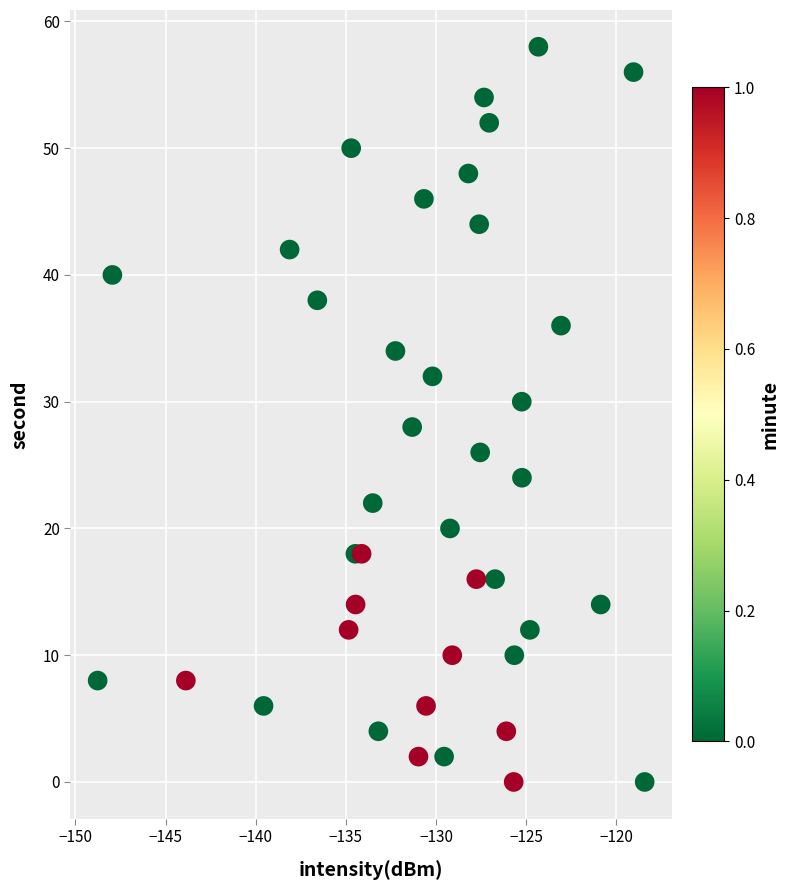

What is the range of Y values (max minus min)?

58